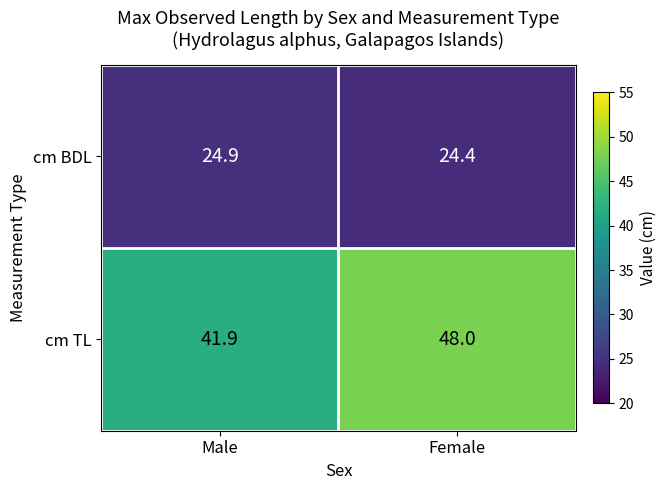

Reading left to right, list all the values displayed in this chart.

cm BDL: 24.9	24.4
cm TL: 41.9	48.0